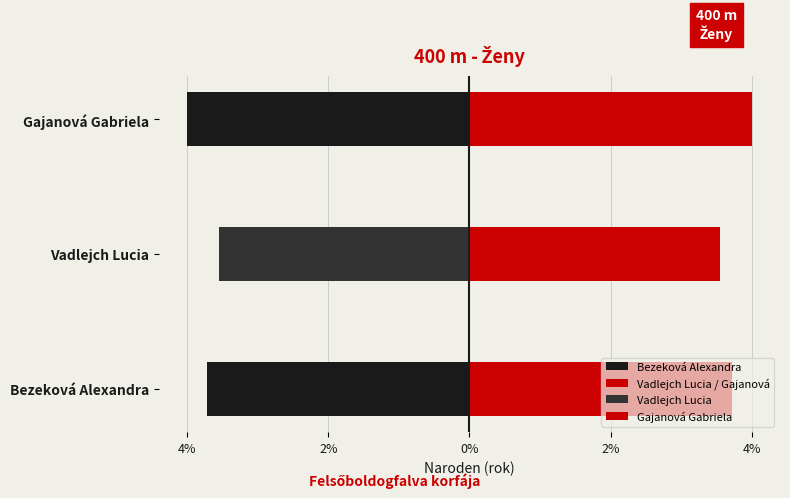

Is it true that Bezeková Alexandra equals -3.6 at Vadlejch Lucia?

True